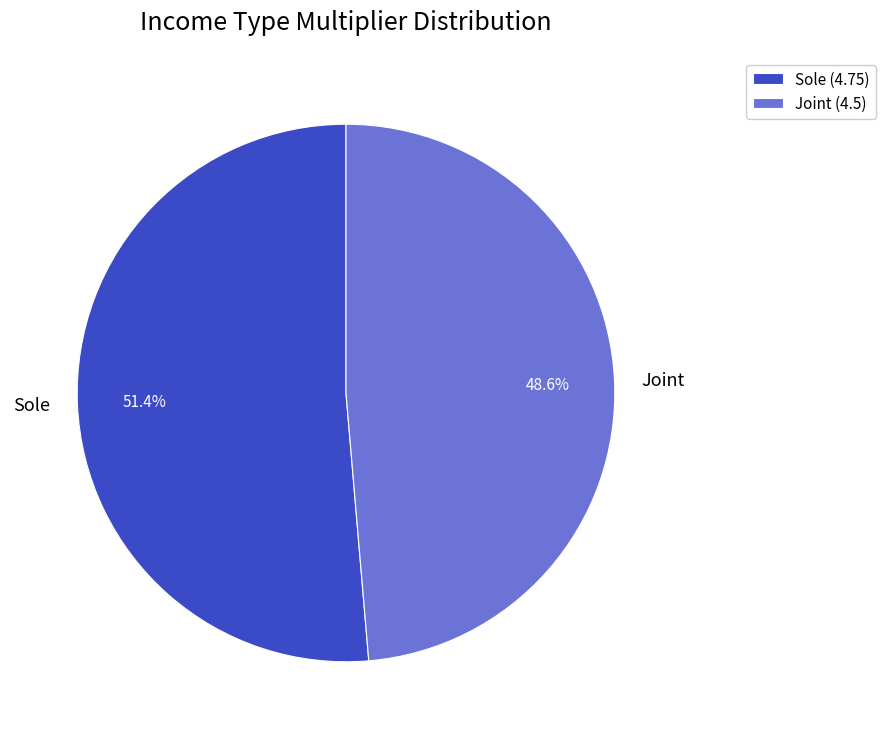

To the nearest percent, what is the difference between the Sole and Joint slice percentages?

3%